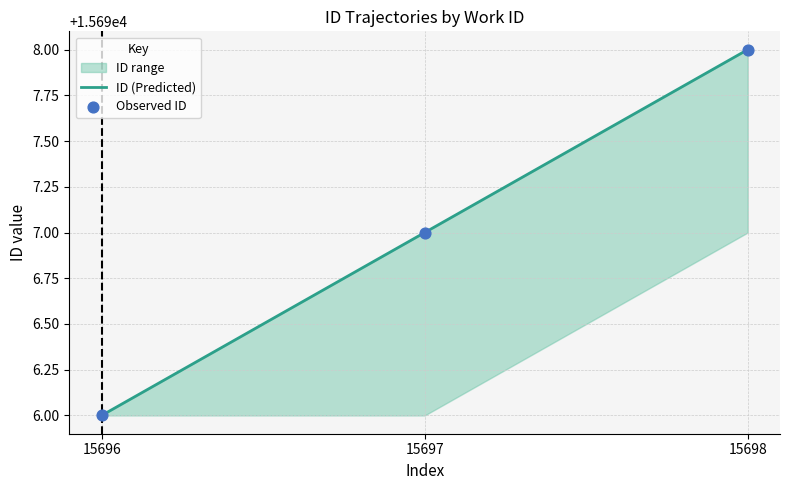

What is the total value across all series at 15697?

31394